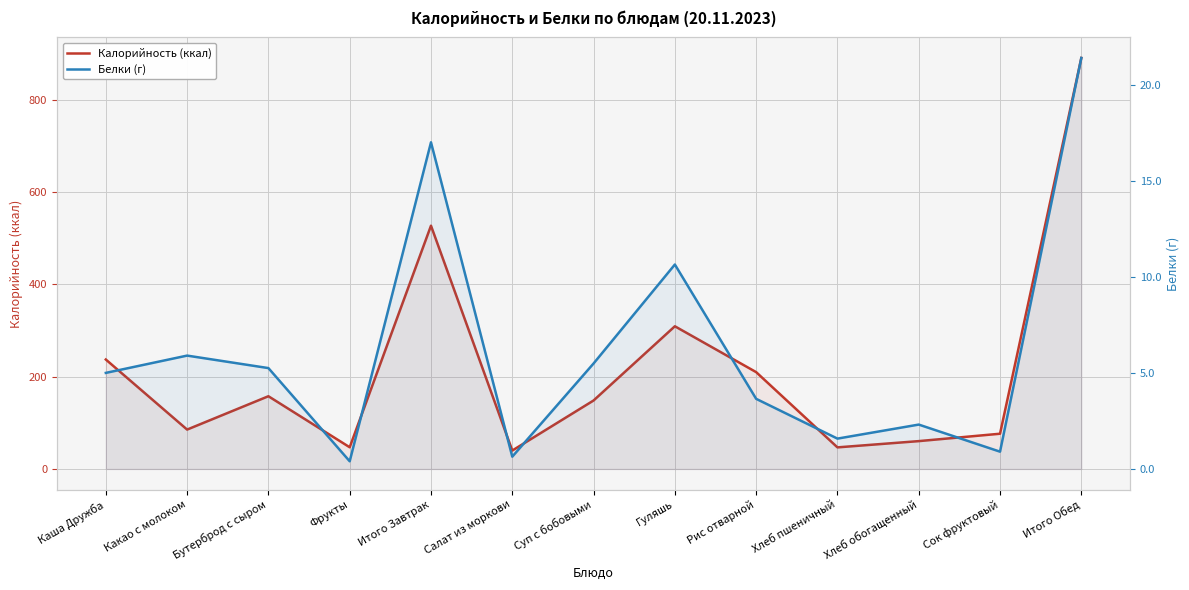

Which series changed the most between Рис отварной and Хлеб обогащенный?

Калорийность (ккал)